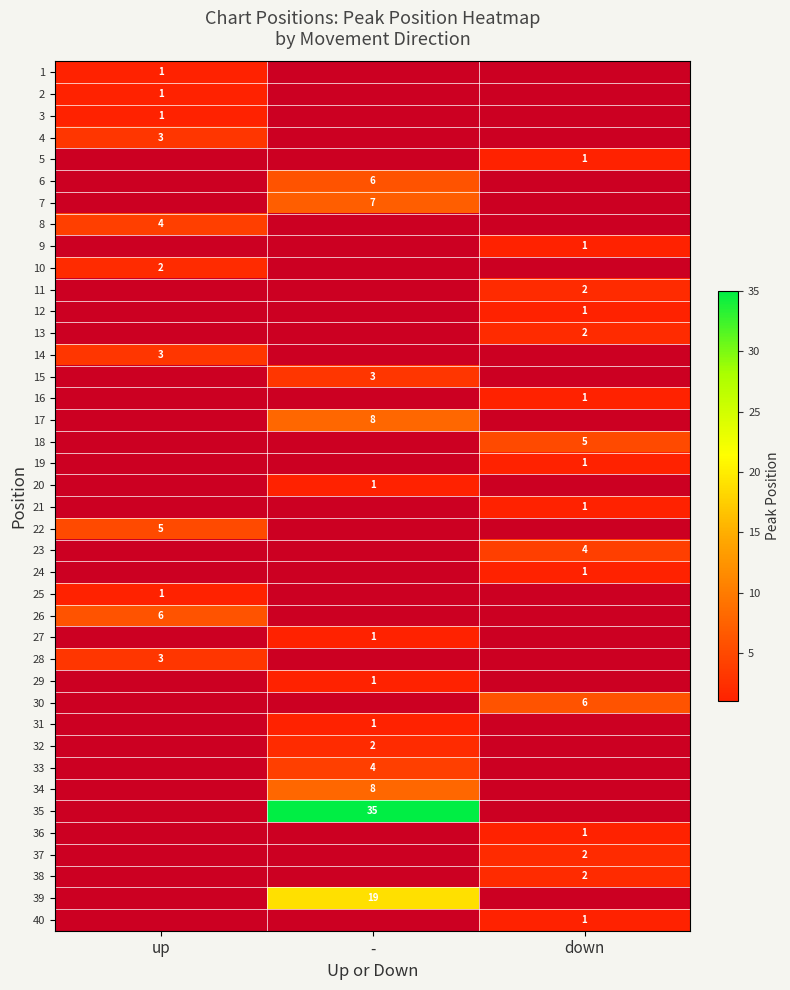

True or false: 10 has a value of 2 at up.

True